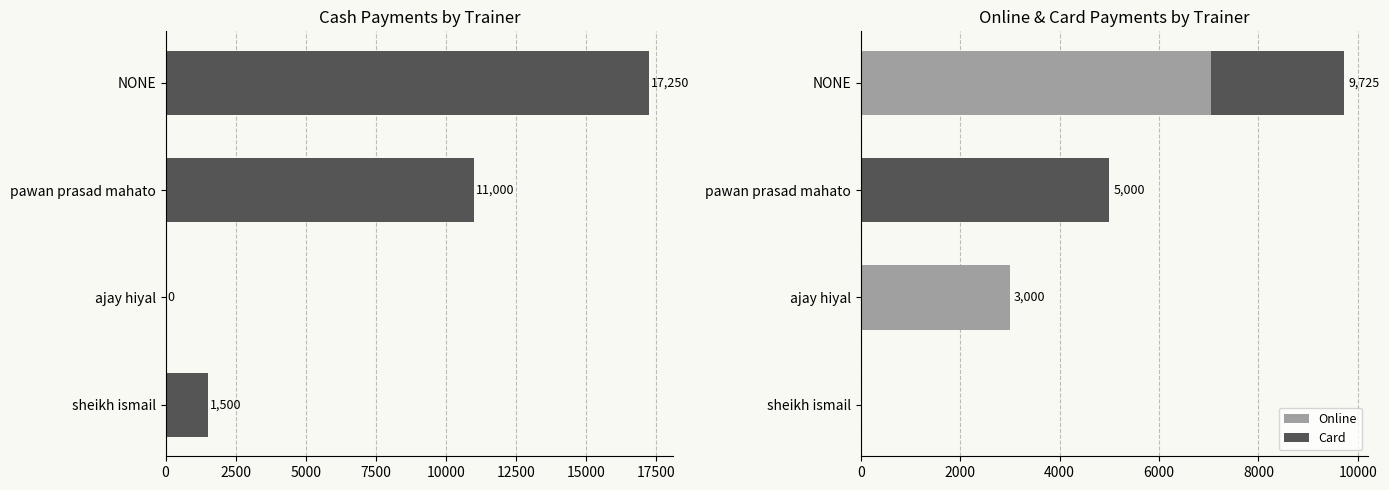

The value of Online at pawan prasad mahato is 3695. True or false?

False